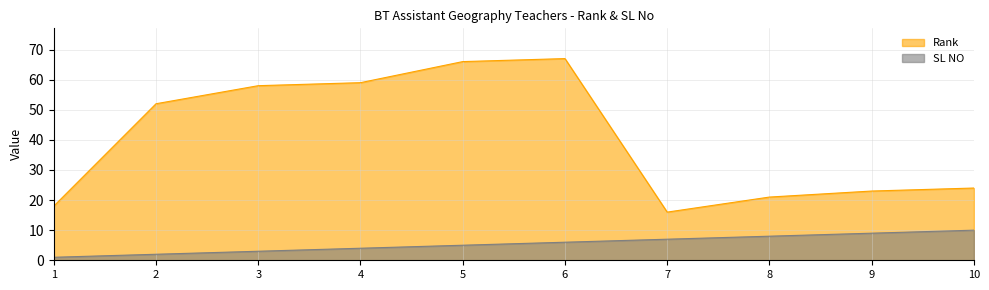

Rank the series by their average value, from highest to lowest.

Rank, SL NO